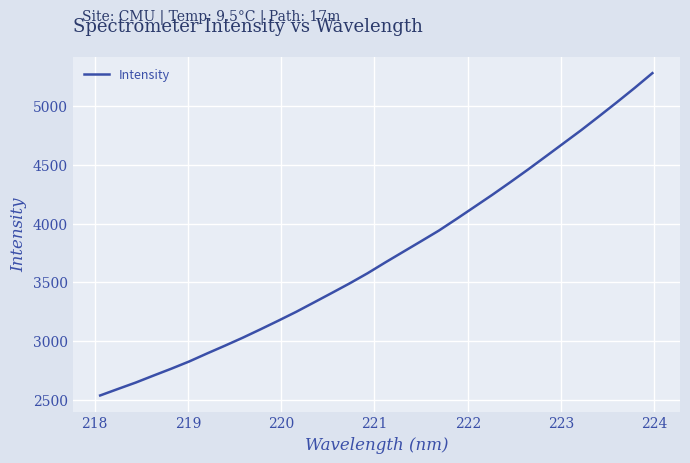

What is the minimum value shown in the chart?

2539.8